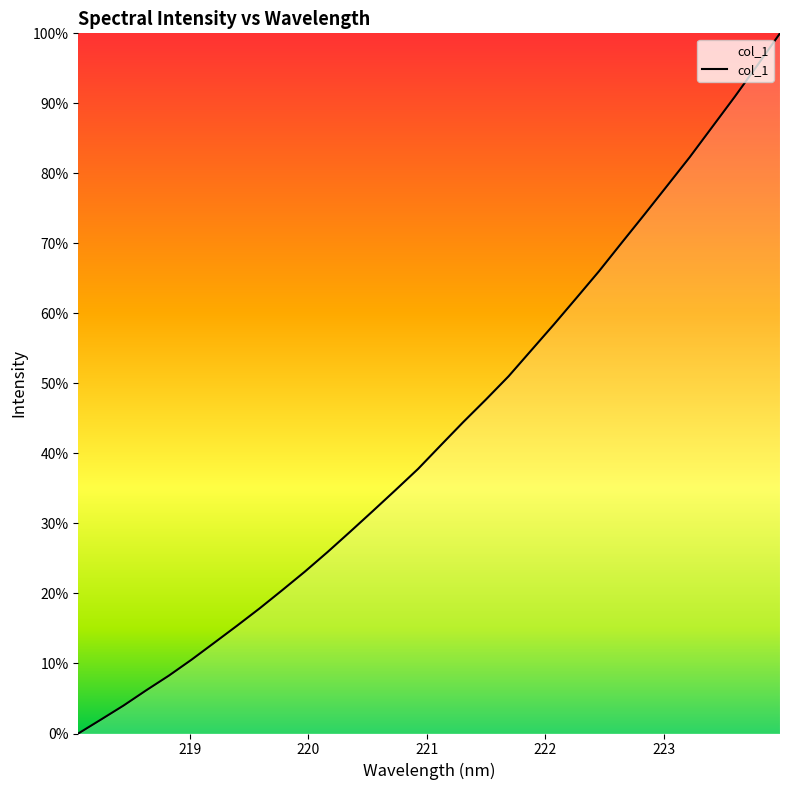

What is the maximum value shown in the chart?

100.0